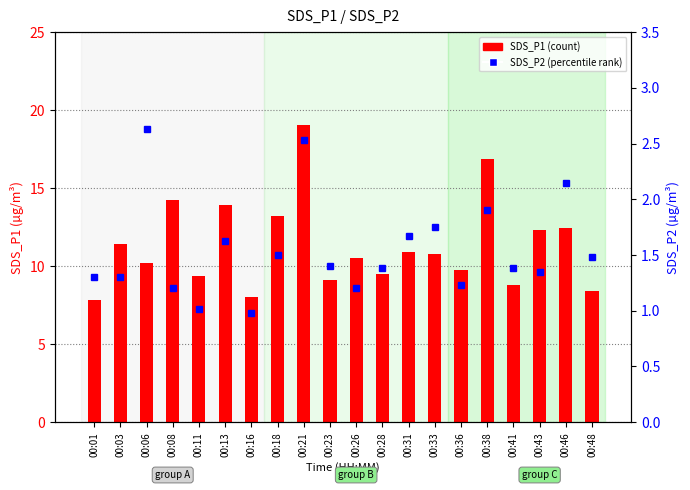

Are the bars horizontal?

No